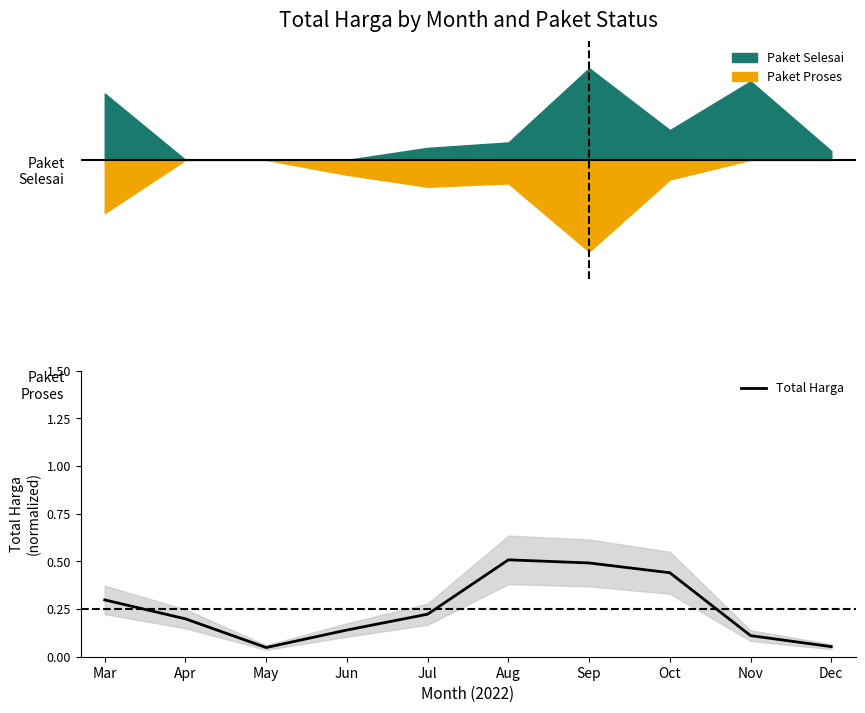

Rank the categories by value from highest to lowest.

Aug, Sep, Oct, Mar, Jul, Apr, Jun, Nov, Dec, May